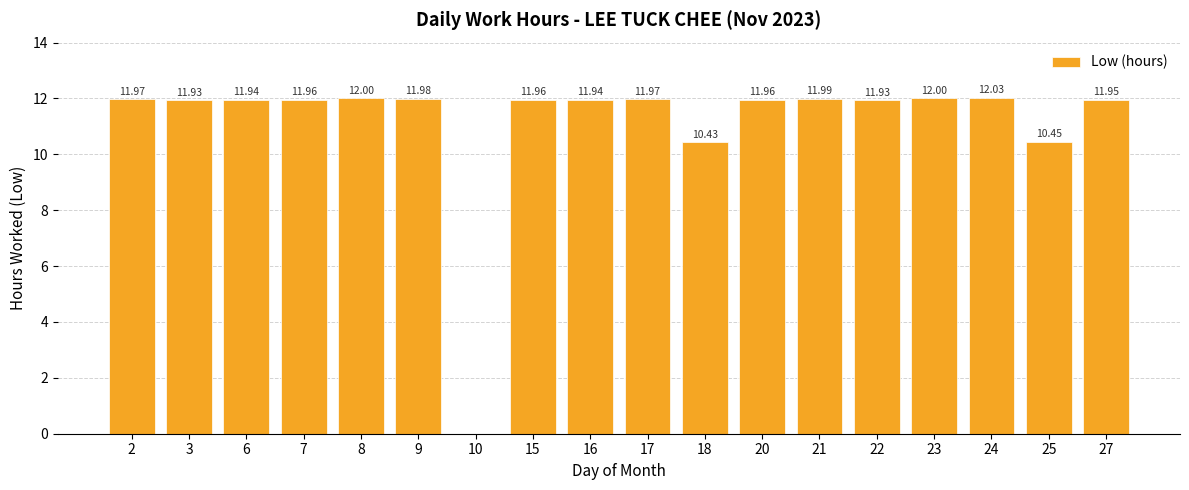

What is the ratio of the value at 23 to the value at 24?

1.0